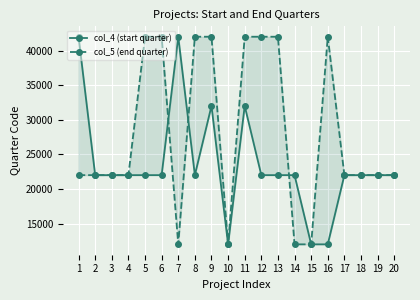

What is the lowest value of the col_4 (start quarter) series?

12016